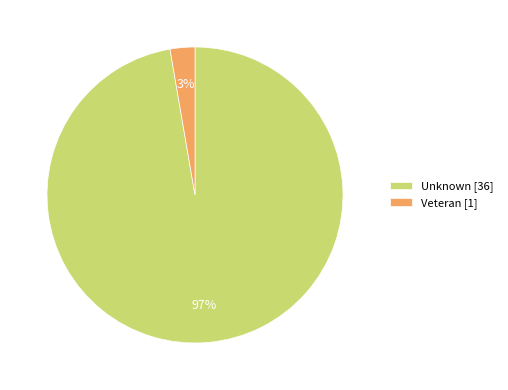

How many segments does this pie chart have?

2